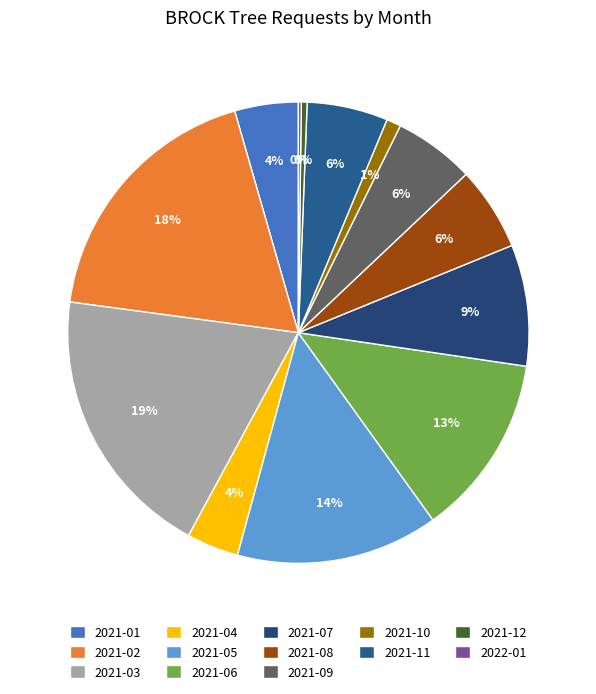

To the nearest percent, what portion does 2021-10 represent?

1%